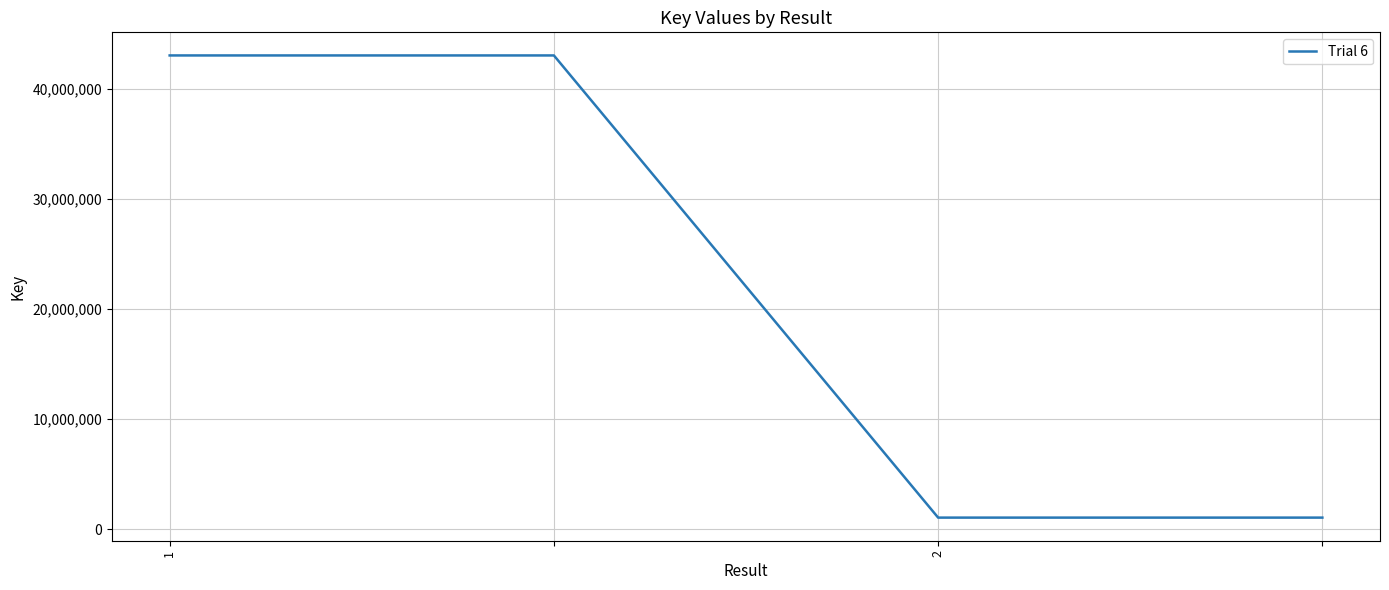

What is the difference between the maximum and minimum values?

41953813